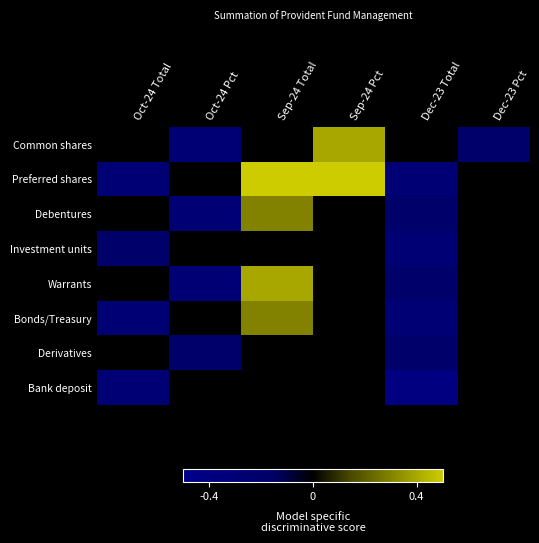

Reading right to left, transcribe all the data shown in this chart.

Common shares: Dec-23 Pct=-0.2	Dec-23 Total=0.0	Sep-24 Pct=0.4	Sep-24 Total=0.0	Oct-24 Pct=-0.3	Oct-24 Total=0.0
Preferred shares: Dec-23 Pct=0.0	Dec-23 Total=-0.3	Sep-24 Pct=0.5	Sep-24 Total=0.6	Oct-24 Pct=0.0	Oct-24 Total=-0.3
Debentures: Dec-23 Pct=0.0	Dec-23 Total=-0.2	Sep-24 Pct=0.0	Sep-24 Total=0.3	Oct-24 Pct=-0.3	Oct-24 Total=0.0
Investment units: Dec-23 Pct=0.0	Dec-23 Total=-0.3	Sep-24 Pct=0.0	Sep-24 Total=0.0	Oct-24 Pct=0.0	Oct-24 Total=-0.2
Warrants: Dec-23 Pct=0.0	Dec-23 Total=-0.2	Sep-24 Pct=0.0	Sep-24 Total=0.4	Oct-24 Pct=-0.3	Oct-24 Total=0.0
Bonds/Treasury: Dec-23 Pct=0.0	Dec-23 Total=-0.3	Sep-24 Pct=0.0	Sep-24 Total=0.3	Oct-24 Pct=0.0	Oct-24 Total=-0.3
Derivatives: Dec-23 Pct=0.0	Dec-23 Total=-0.2	Sep-24 Pct=0.0	Sep-24 Total=0.0	Oct-24 Pct=-0.2	Oct-24 Total=0.0
Bank deposit: Dec-23 Pct=0.0	Dec-23 Total=-0.4	Sep-24 Pct=0.0	Sep-24 Total=0.0	Oct-24 Pct=0.0	Oct-24 Total=-0.3